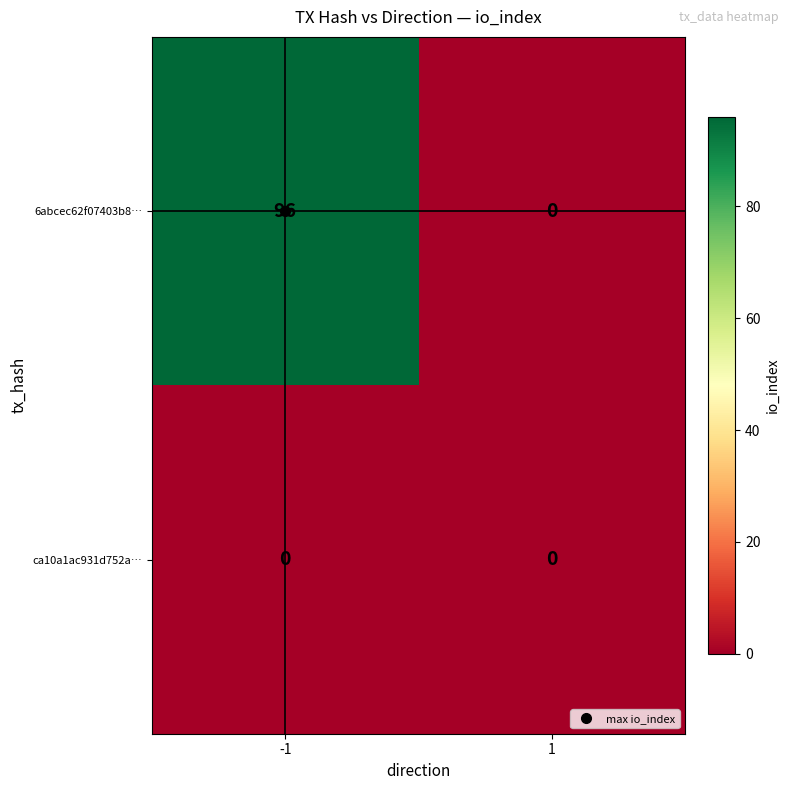

List the series in order of their overall mean, lowest first.

ca10a1ac931d752a…, 6abcec62f07403b8…